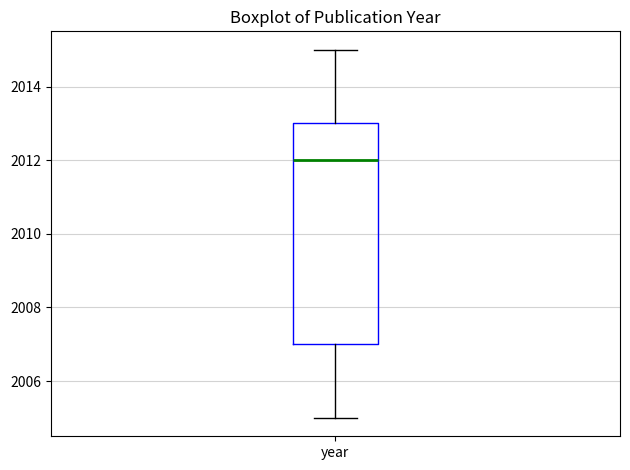

Read this box plot against the y-axis: the position of the median line, the range covered by the box, and the ends of both whiskers. The values are not printed on the chart, so give them approximately, as read against the axis.

median 2012, box 2007 to 2013, whiskers 2005 to 2015